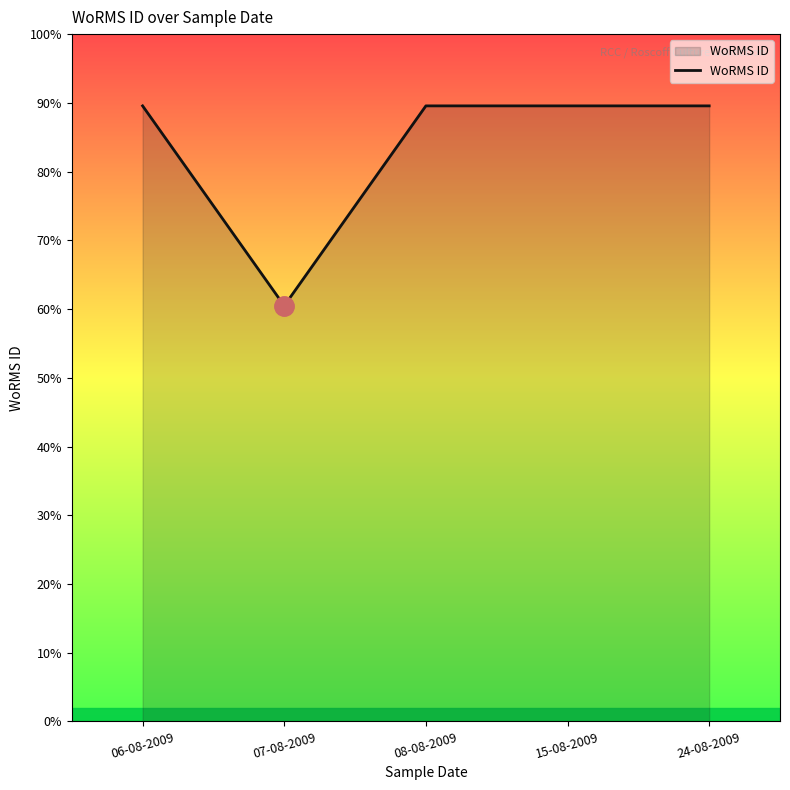

Is this an area chart (filled region under the line)?

Yes